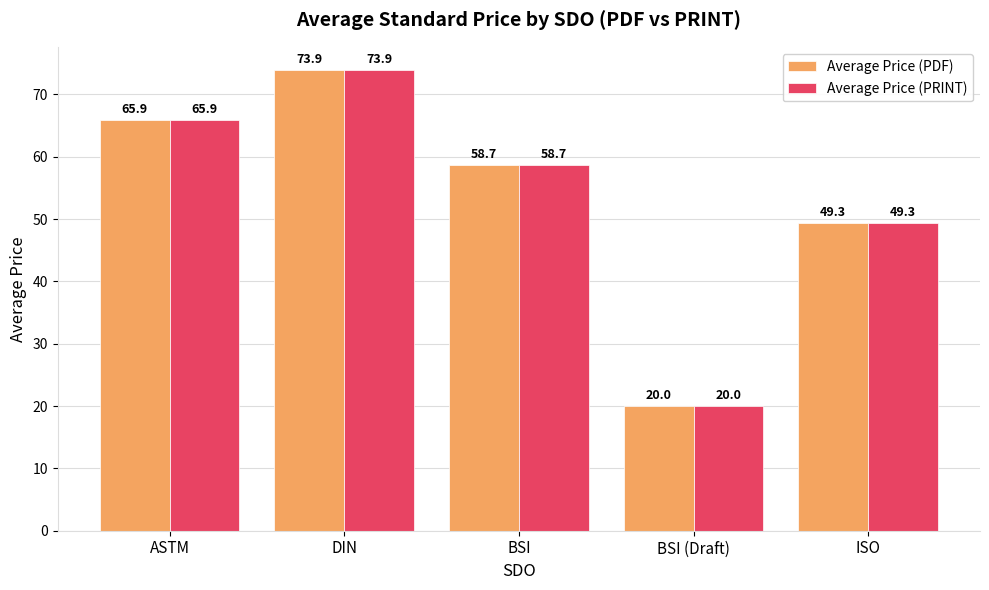

True or false: Average Price (PRINT) has a value of 20.0 at BSI (Draft).

True